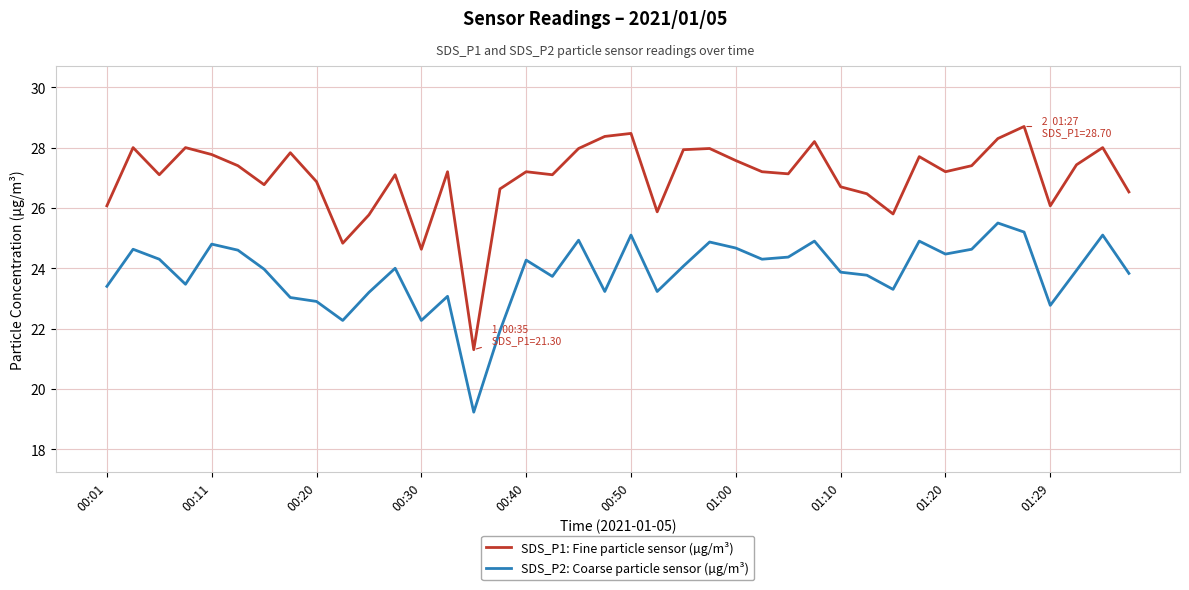

True or false: SDS_P1: Fine particle sensor (µg/m³) and SDS_P2: Coarse particle sensor (µg/m³) intersect in this chart.

False